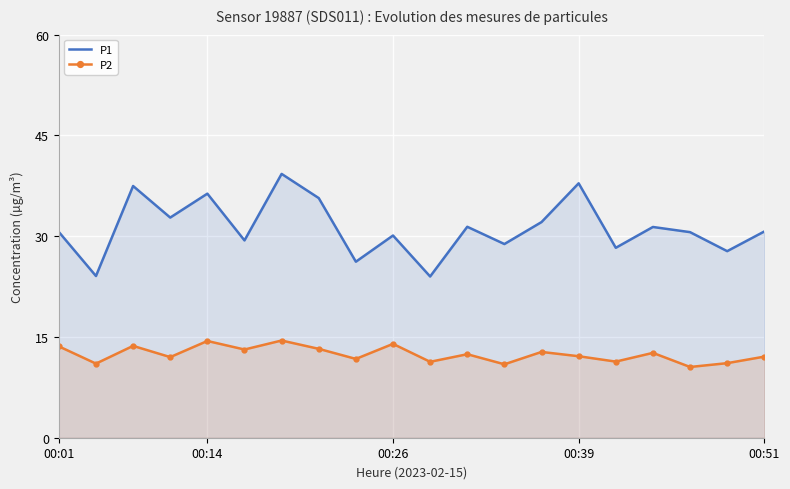

Is it true that P1 equals 10.9 at 8?

False